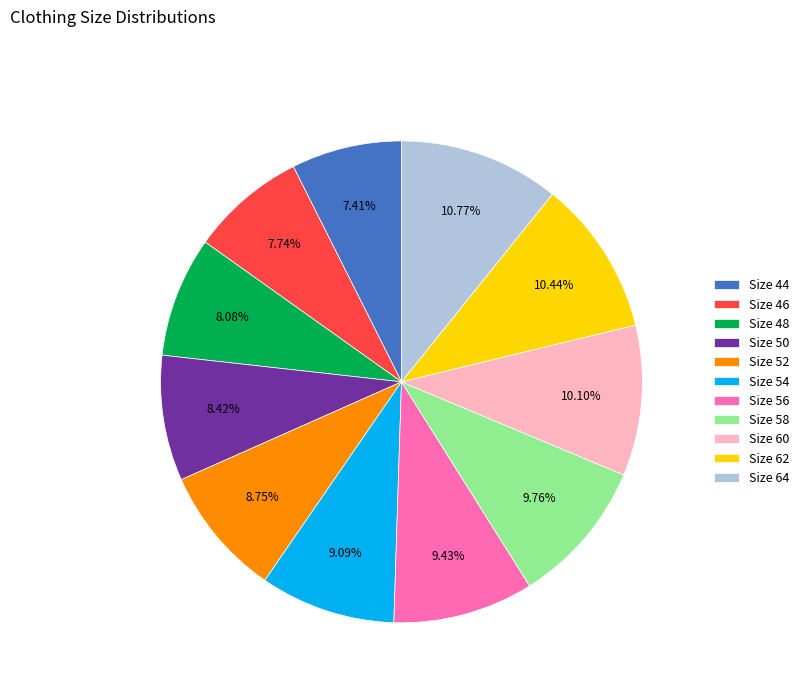

Is the sum of Size 48 and Size 62 greater than half?

No